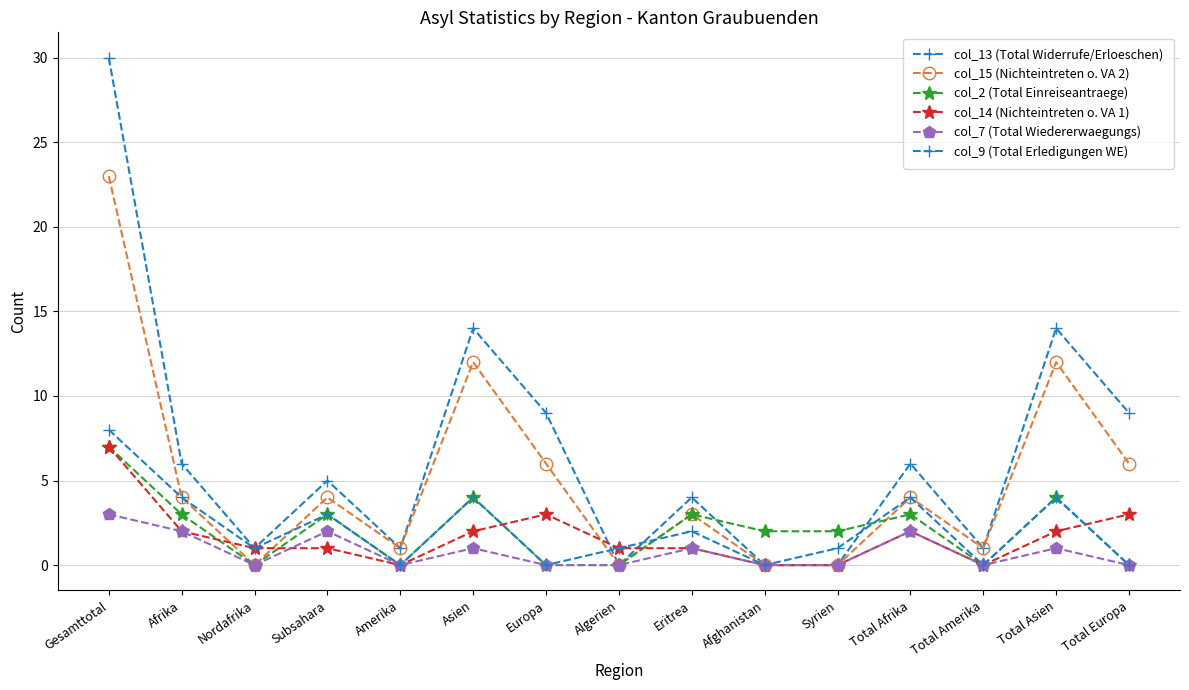

The value of col_7 (Total Wiedererwaegungs) at Nordafrika is -2. True or false?

False